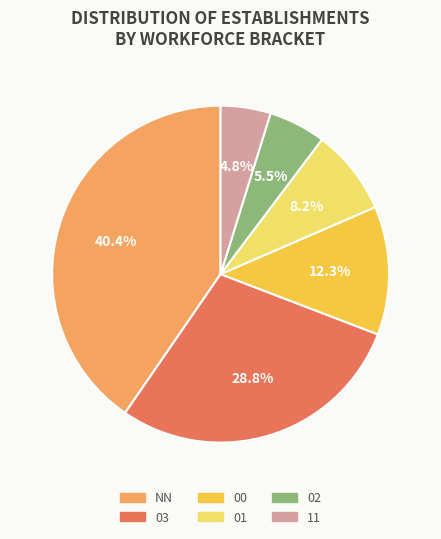

Between 00 and 11, which is larger?

00